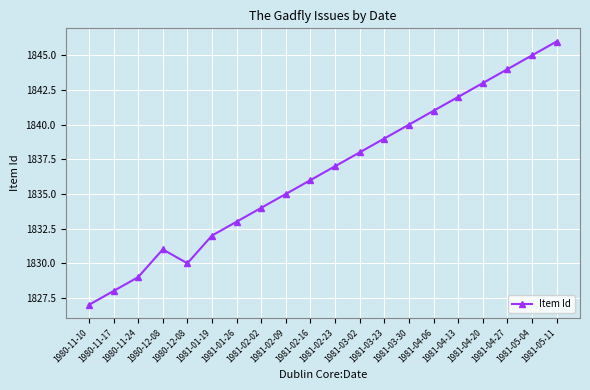

Rank the categories by value from highest to lowest.

1981-05-11, 1981-05-04, 1981-04-27, 1981-04-20, 1981-04-13, 1981-04-06, 1981-03-30, 1981-03-23, 1981-03-02, 1981-02-23, 1981-02-16, 1981-02-09, 1981-02-02, 1981-01-26, 1981-01-19, 1980-12-08, 1980-12-08, 1980-11-24, 1980-11-17, 1980-11-10